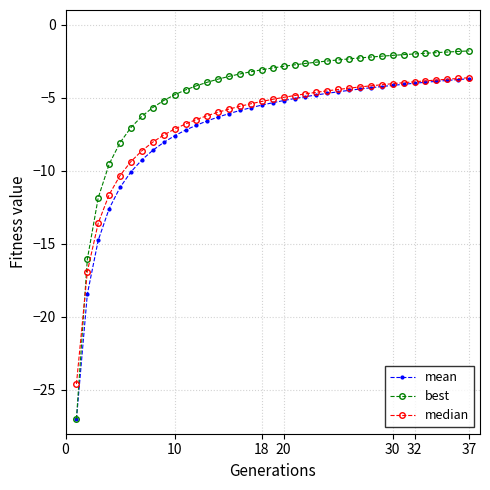

What is the sum of all mean values?

-261.2